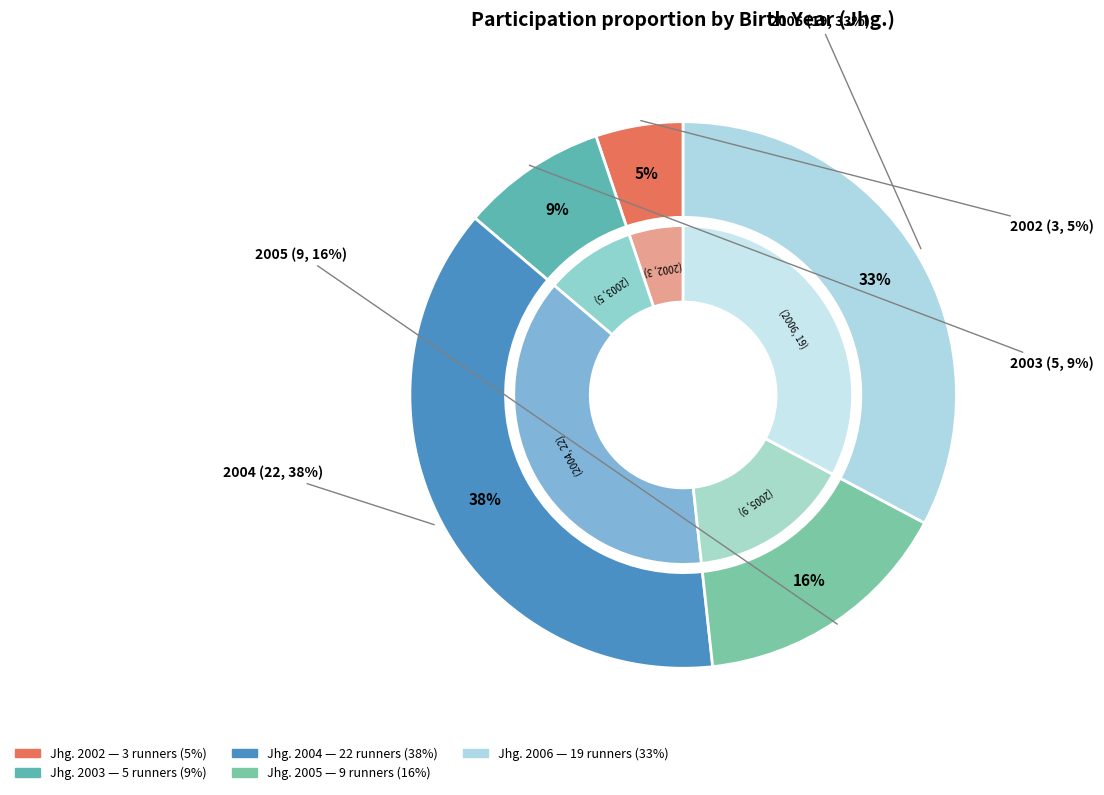

How many slices are in this pie chart?

5